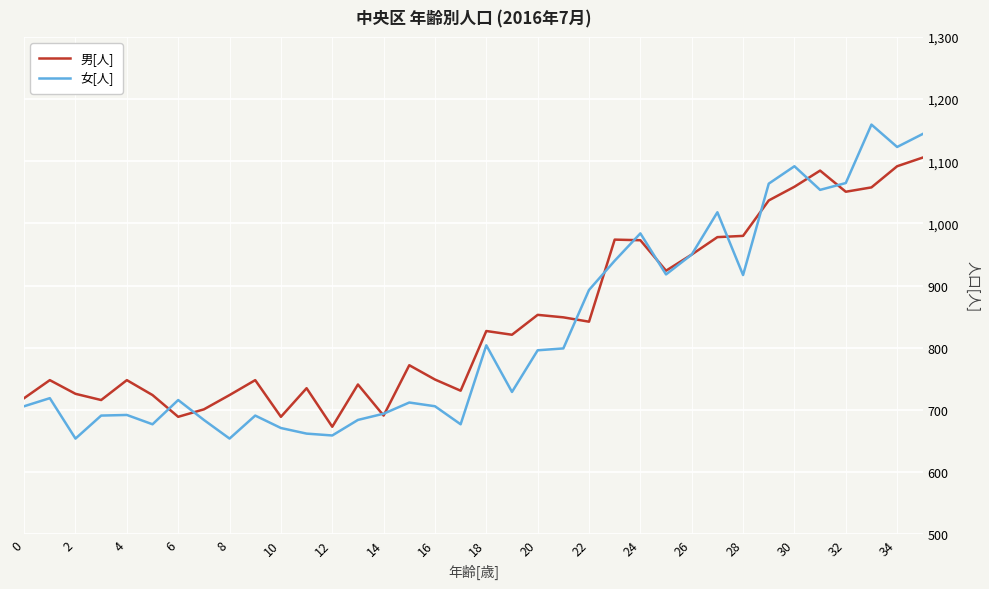

True or false: 女[人] has more than 1 points higher than both neighbors.

True